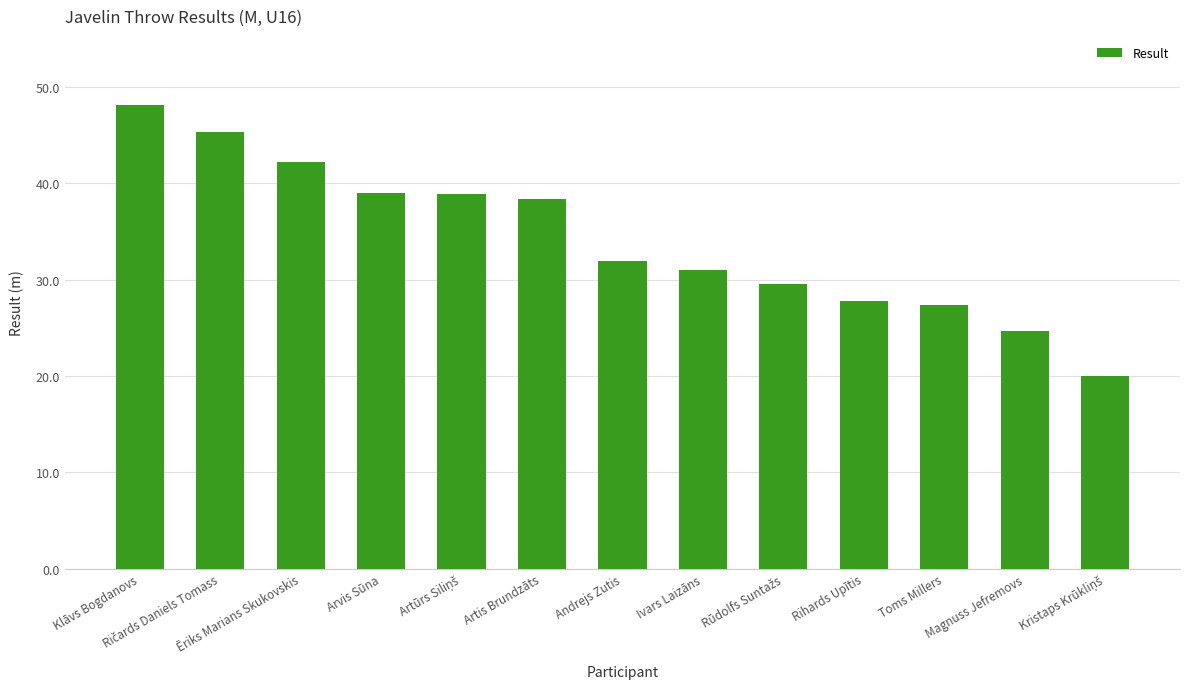

What is the difference between the maximum and minimum values?

28.1